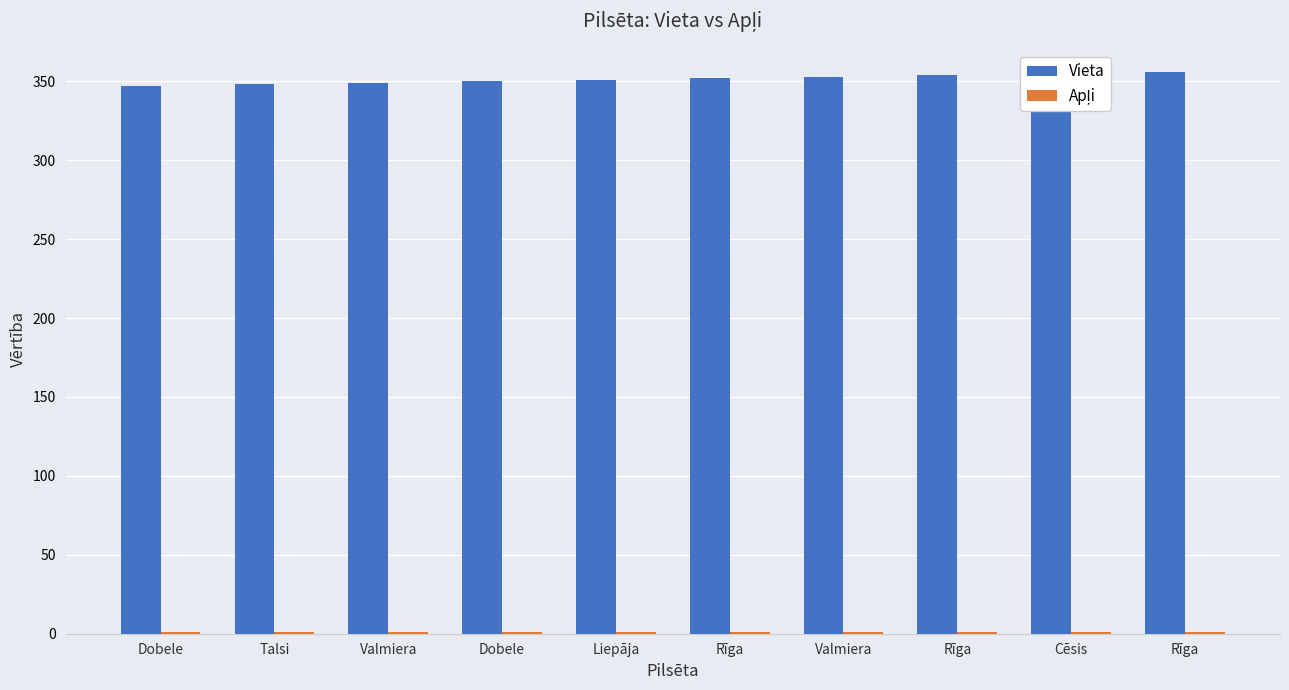

Reading left to right, list all the values displayed in this chart.

Vieta: Dobele=347	Talsi=348	Valmiera=349	Dobele=350	Liepāja=351	Rīga=352	Valmiera=353	Rīga=354	Cēsis=355	Rīga=356
Apļi: Dobele=1	Talsi=1	Valmiera=1	Dobele=1	Liepāja=1	Rīga=1	Valmiera=1	Rīga=1	Cēsis=1	Rīga=1